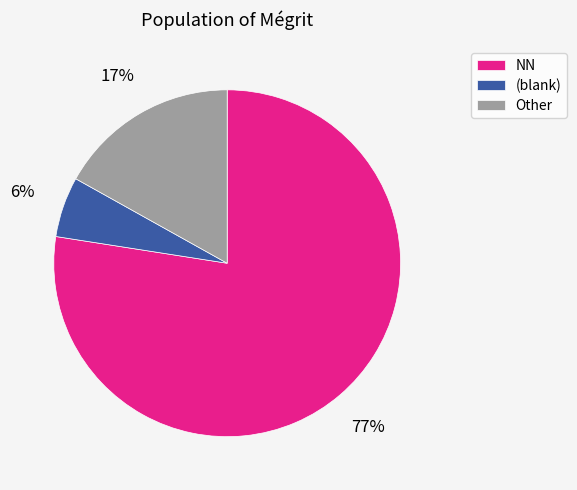

How many slices are in this pie chart?

3